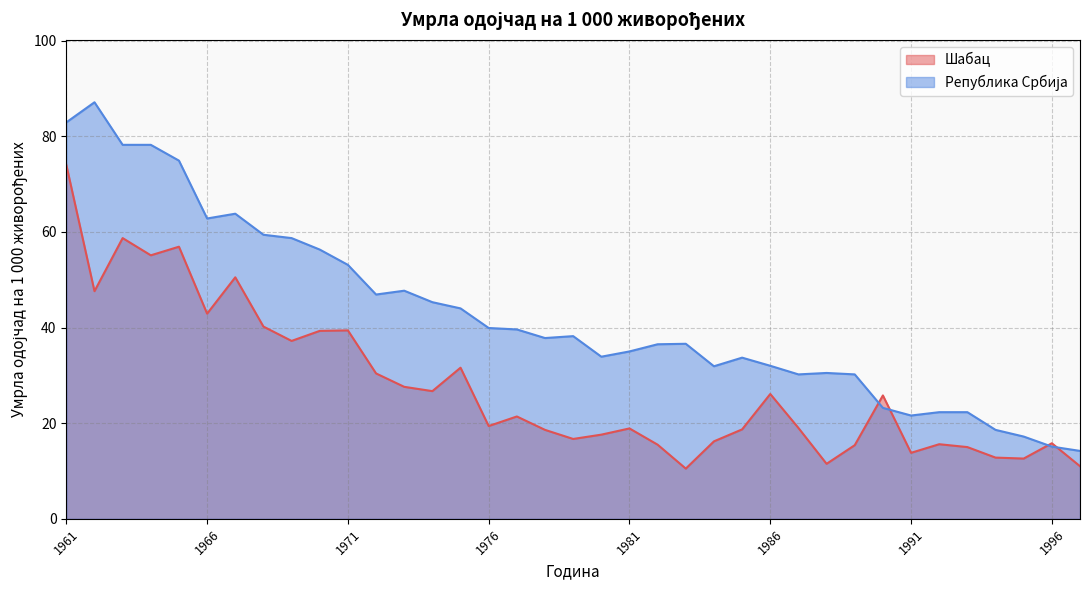

Where do Република Србија and Шабац first cross each other?

1989 and 1990